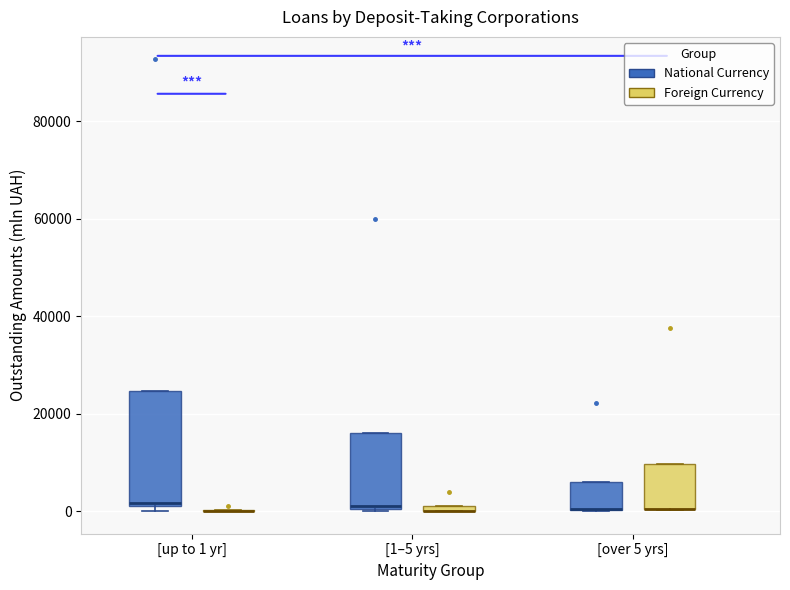

Comparing the boxes themselves (not the whiskers), which one is the tallest?

[up to 1 yr] (National Currency)